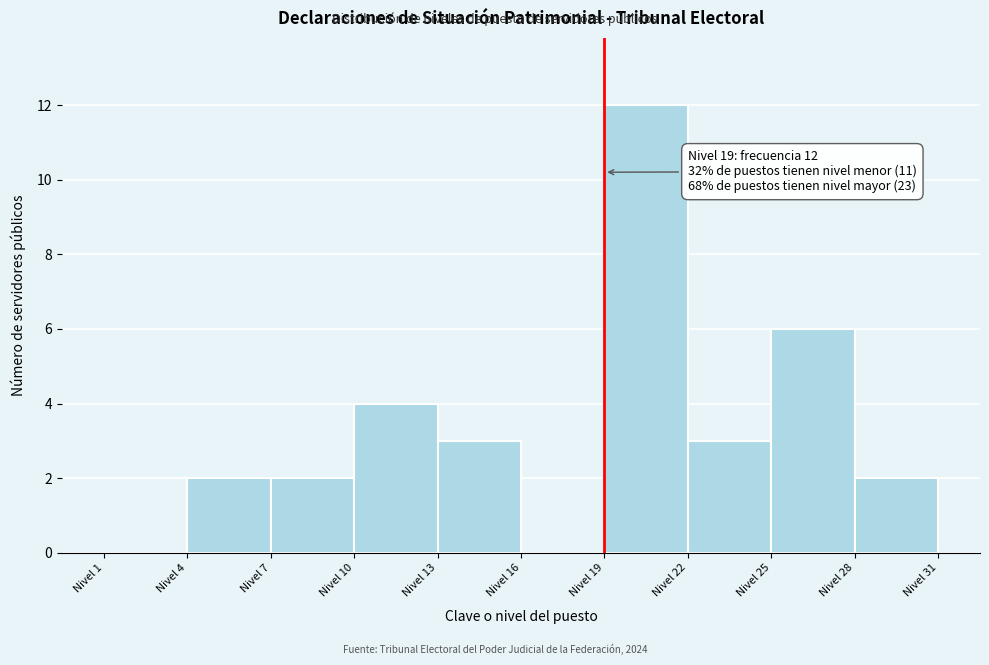

Over which range of the x-axis is the bar tallest?

19 to 22